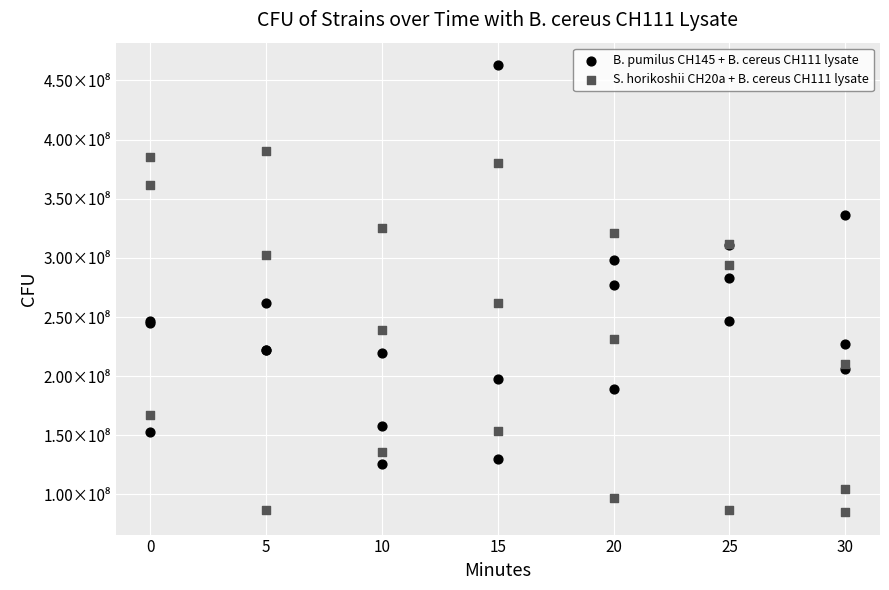

Which series reaches the maximum Y coordinate?

B. pumilus CH145 + B. cereus CH111 lysate